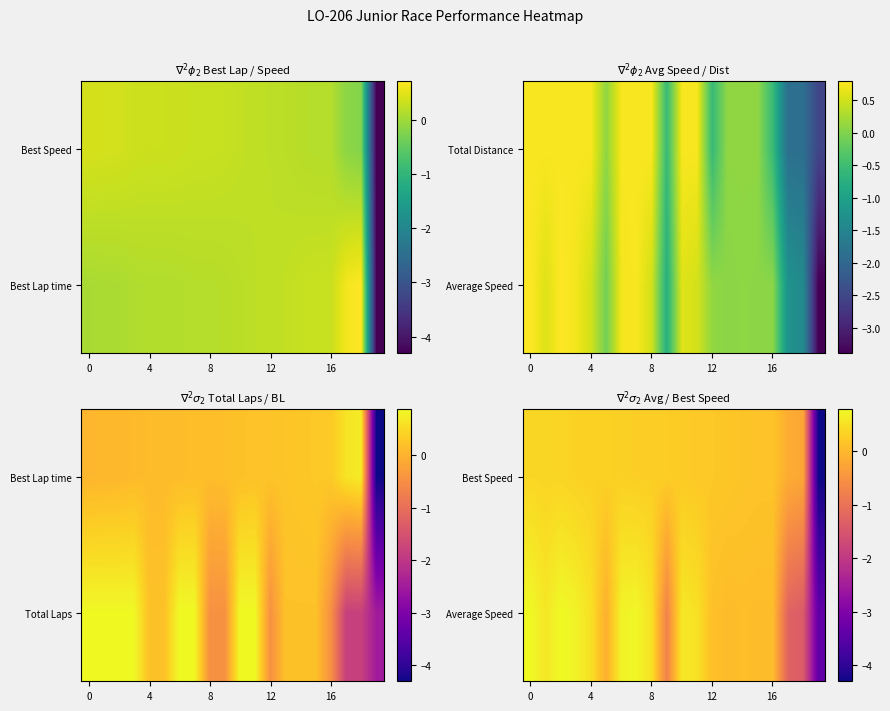

How many series are shown in this chart?

2